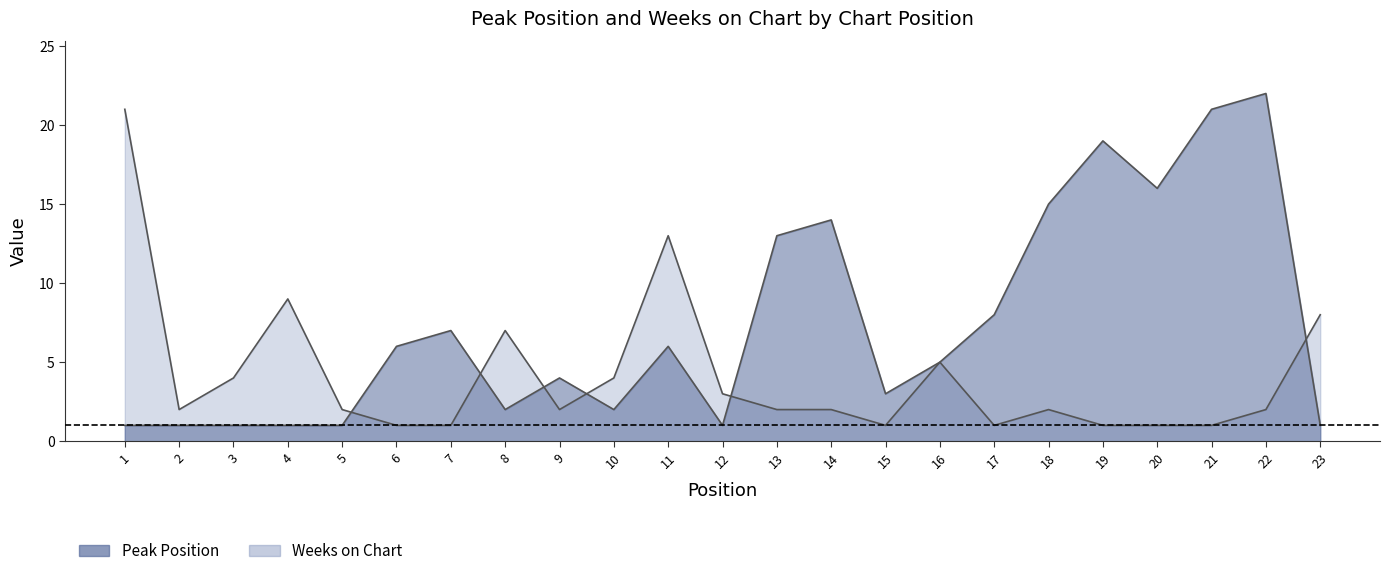

At which category is the sum across all series the highest?

22